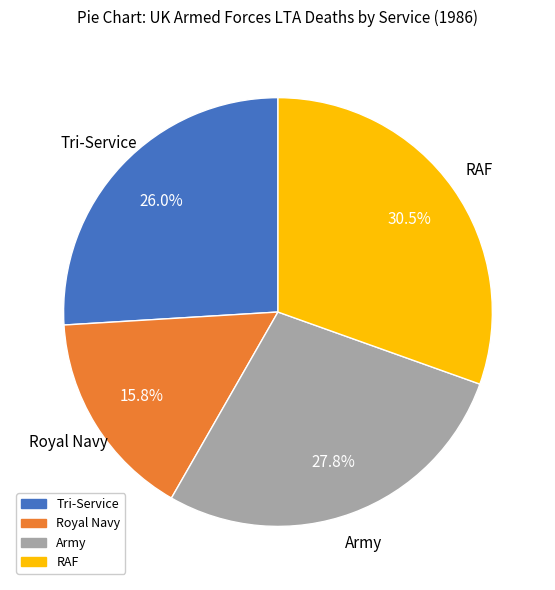

Is there a majority slice in this chart?

No